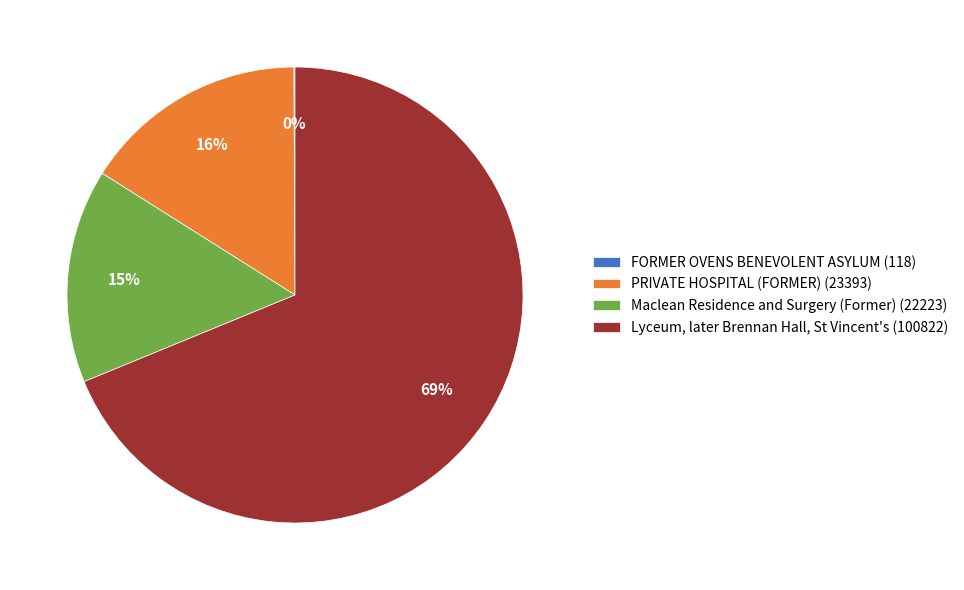

Is the sum of PRIVATE HOSPITAL (FORMER) (23393) and Maclean Residence and Surgery (Former) (22223) greater than half?

No